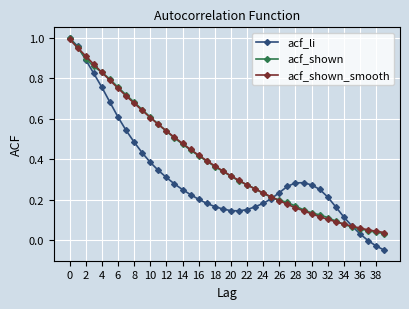

Which series has the widest spread of values?

acf_li